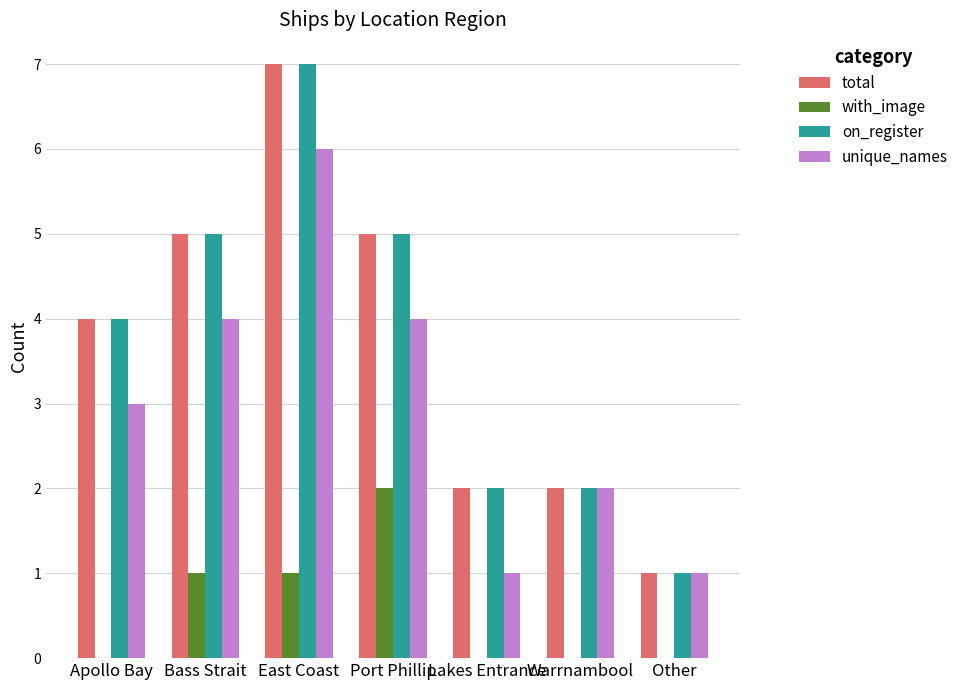

What is the greatest value displayed?

7